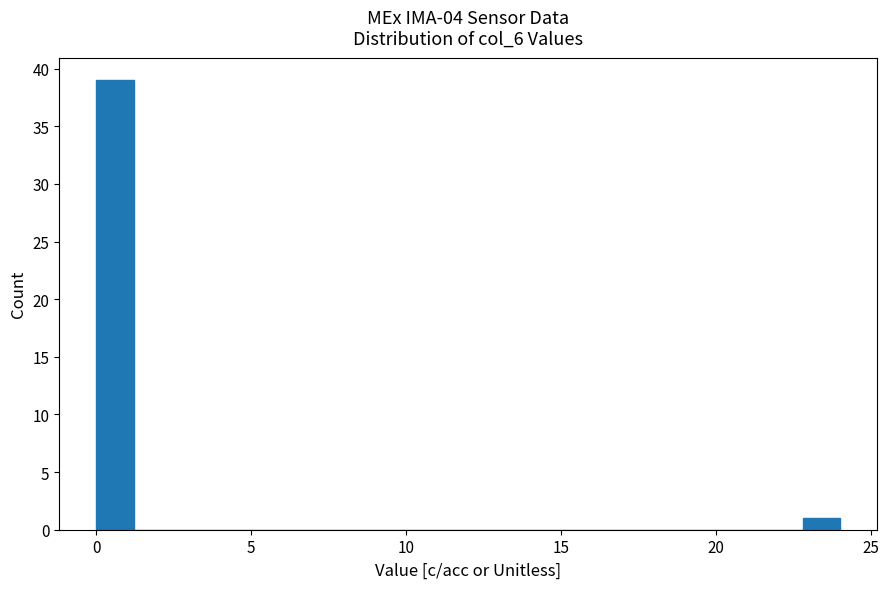

Around what value on the x-axis is the tallest bar? Give the approximate position of its centre, as read against the axis.

0.5